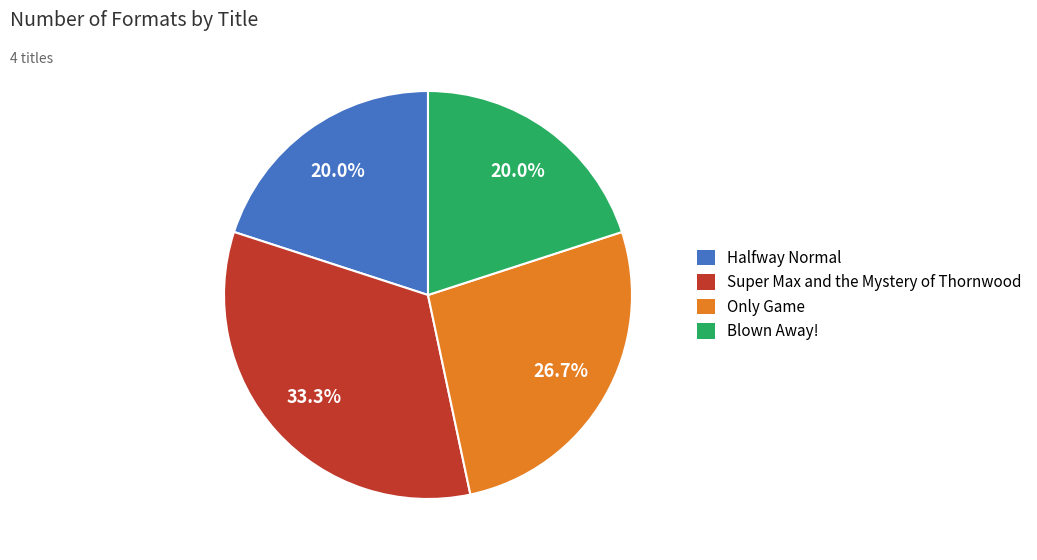

Which slice is the largest?

Super Max and the Mystery of Thornwood